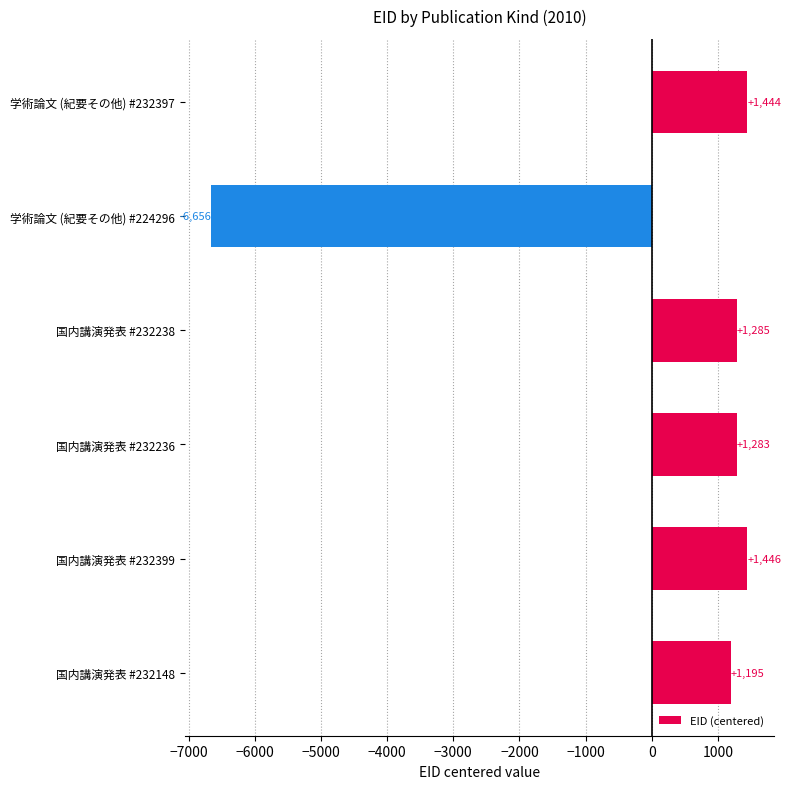

Are the bars horizontal?

Yes